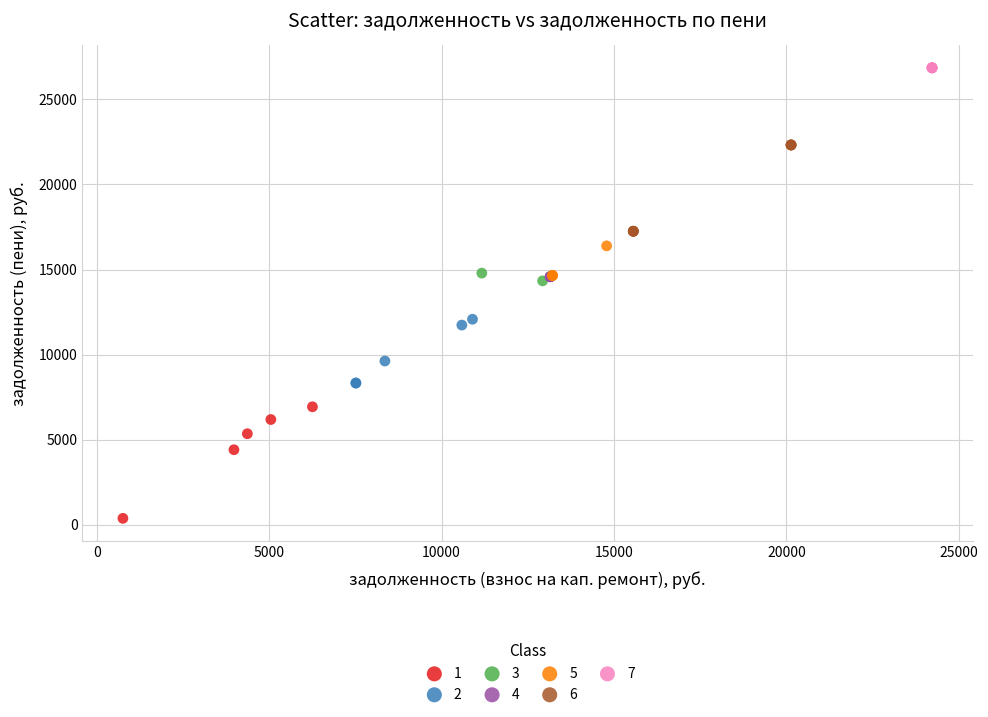

Which series reaches the maximum Y coordinate?

7